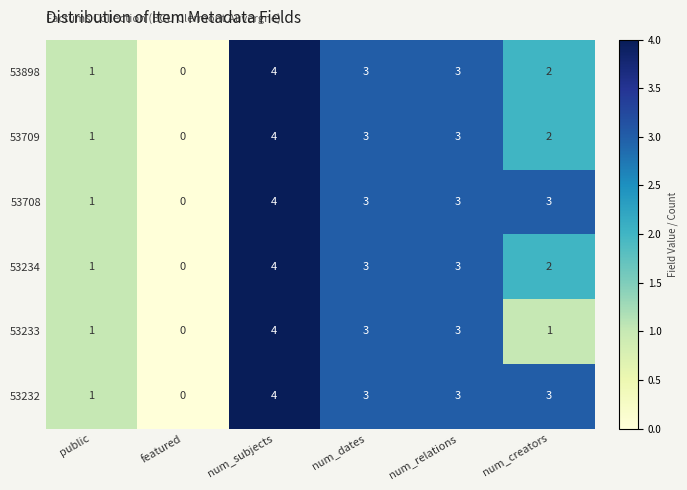

What is the sum of all 53234 values?

13